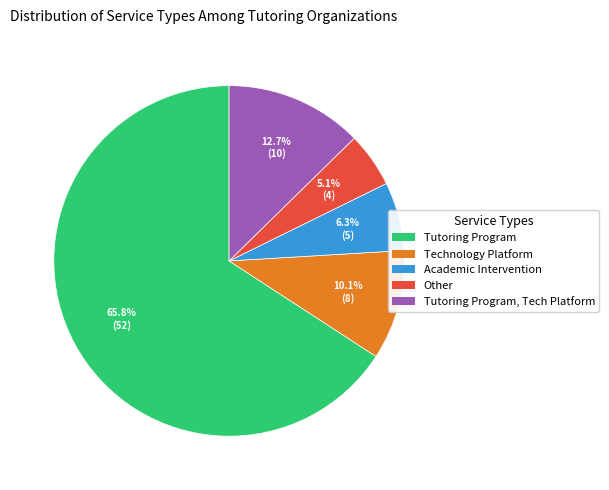

Does any single category account for the majority?

Yes